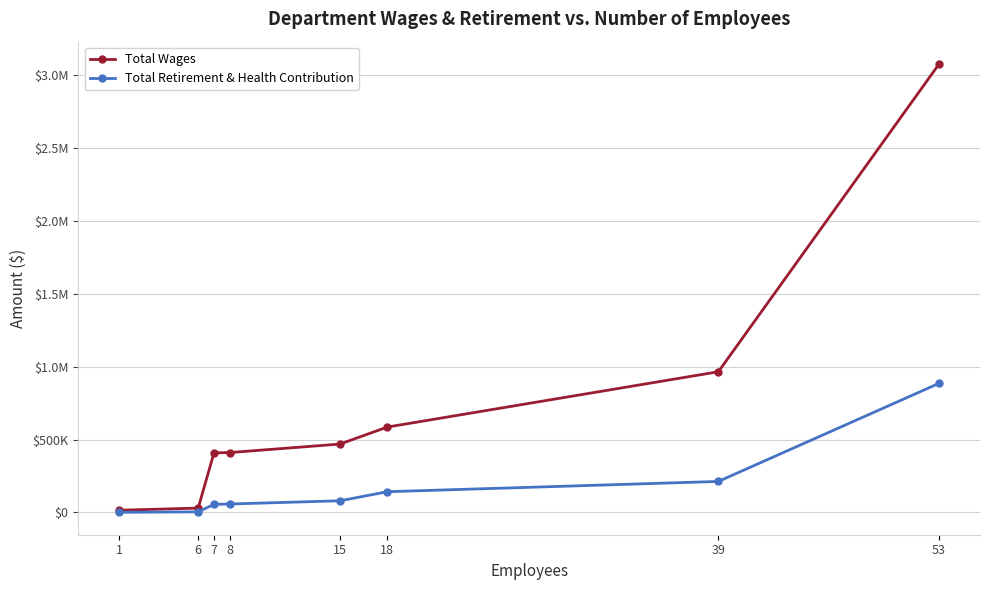

True or false: Total Wages and Total Retirement & Health Contribution cross at least once.

False